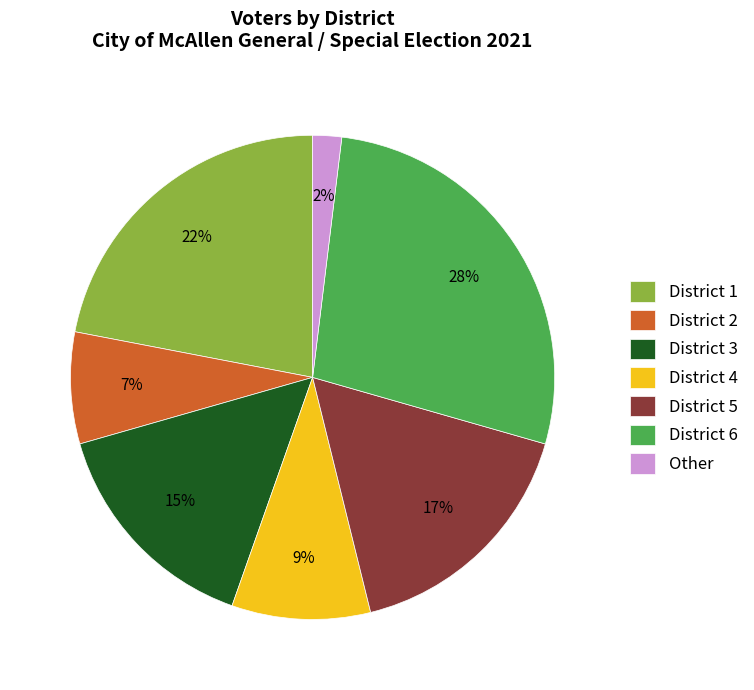

What percentage is the District 5 slice, to the nearest percent?

17%